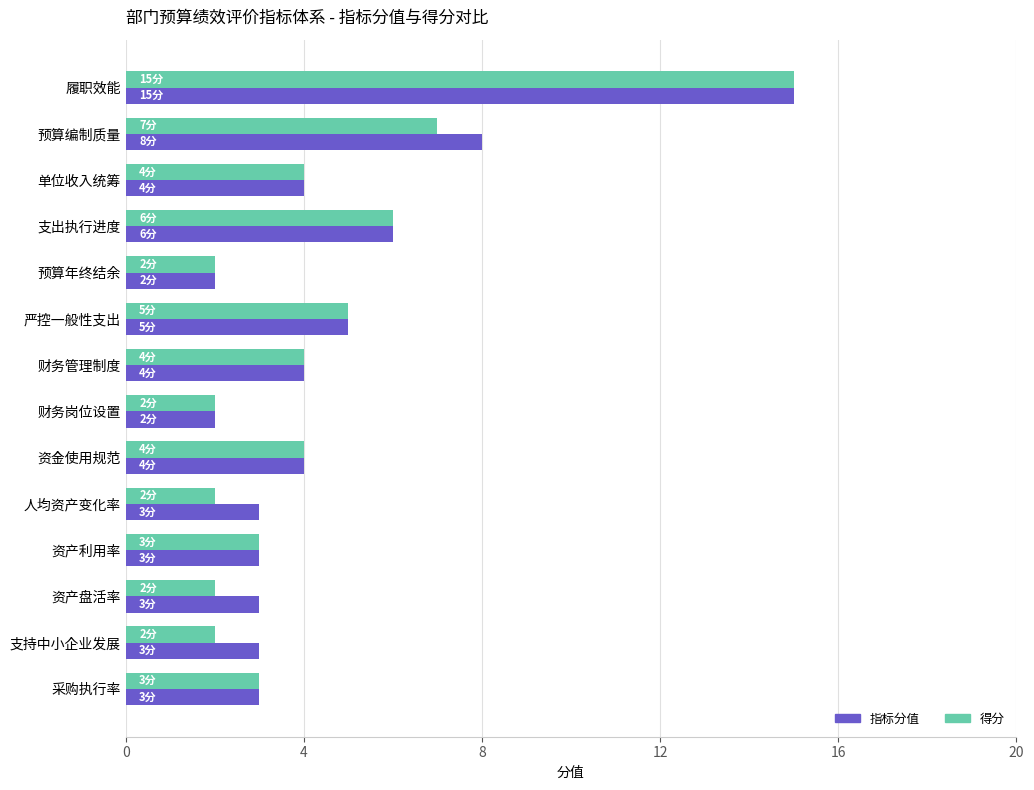

Count the number of categories in the chart.

14